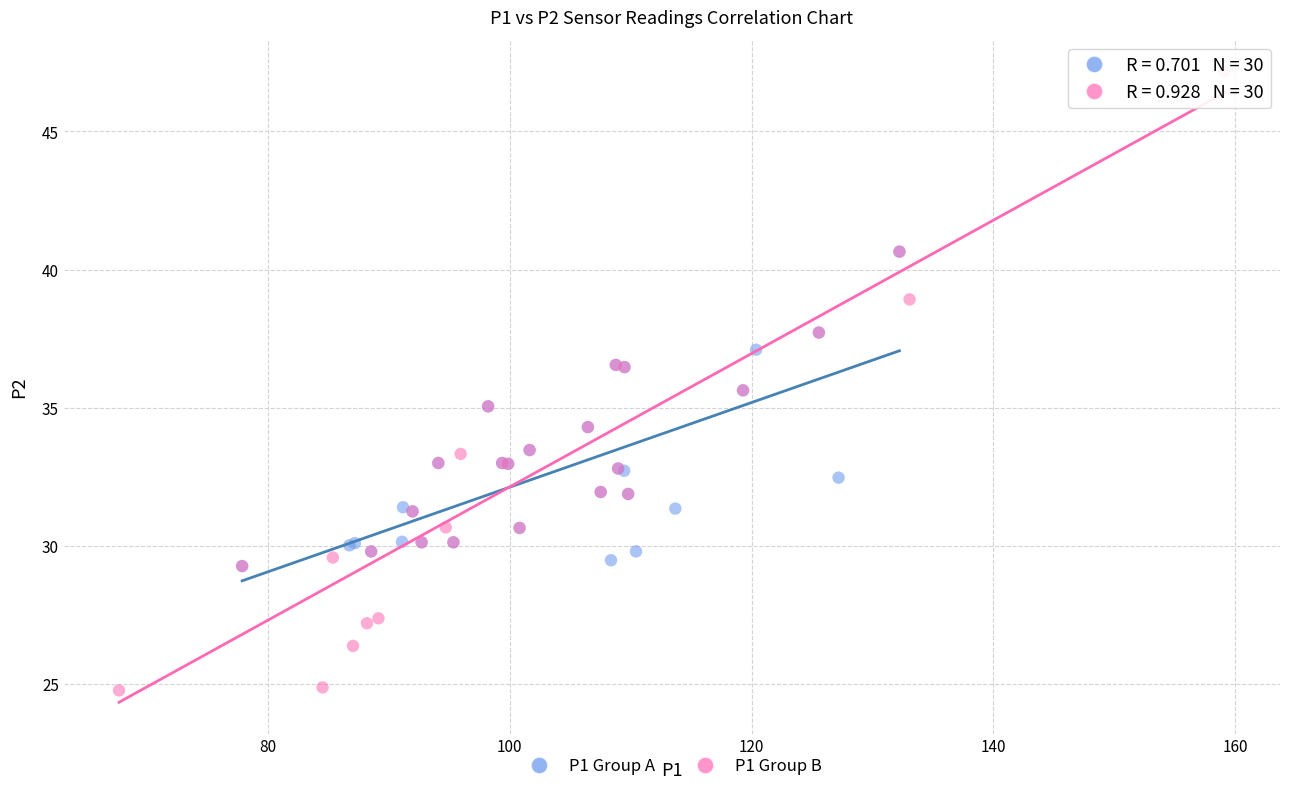

Which series contains the highest Y value?

P1 Group B